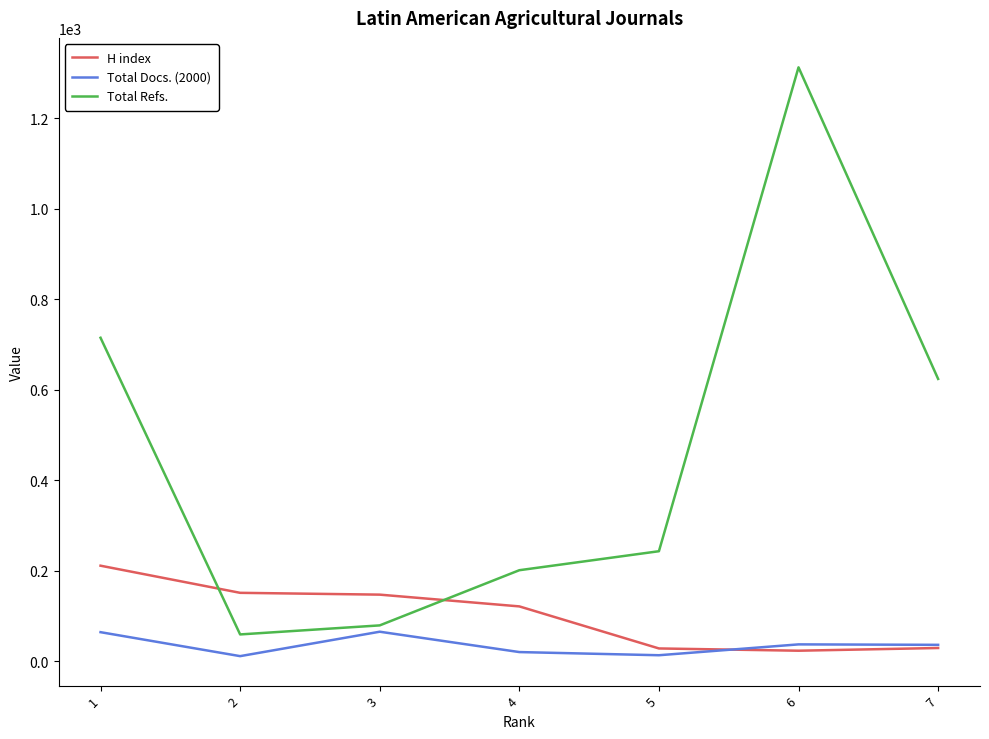

How many series are shown in this chart?

3